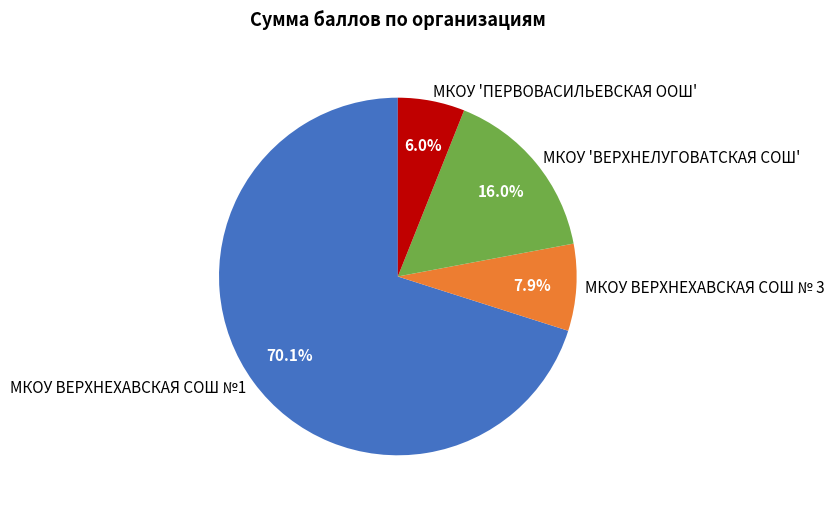

Rank the categories by value from highest to lowest.

МКОУ ВЕРХНЕХАВСКАЯ СОШ №1, МКОУ 'ВЕРХНЕЛУГОВАТСКАЯ СОШ', МКОУ ВЕРХНЕХАВСКАЯ СОШ № 3, МКОУ 'ПЕРВОВАСИЛЬЕВСКАЯ ООШ'